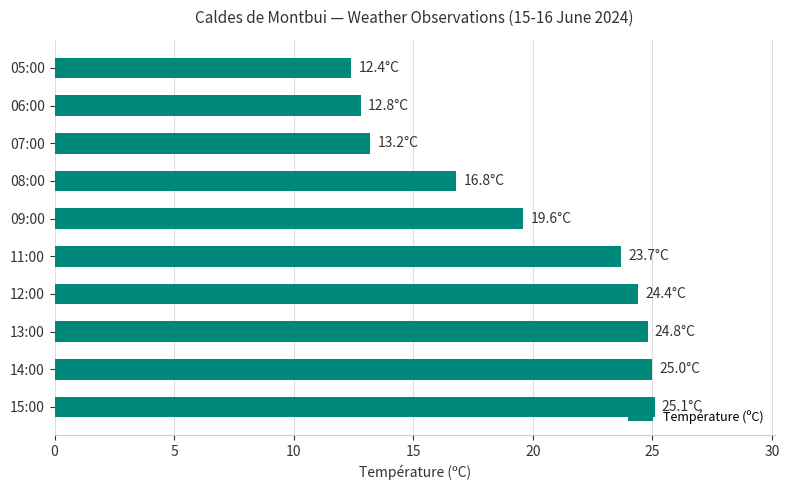

What is the smallest value displayed?

12.4